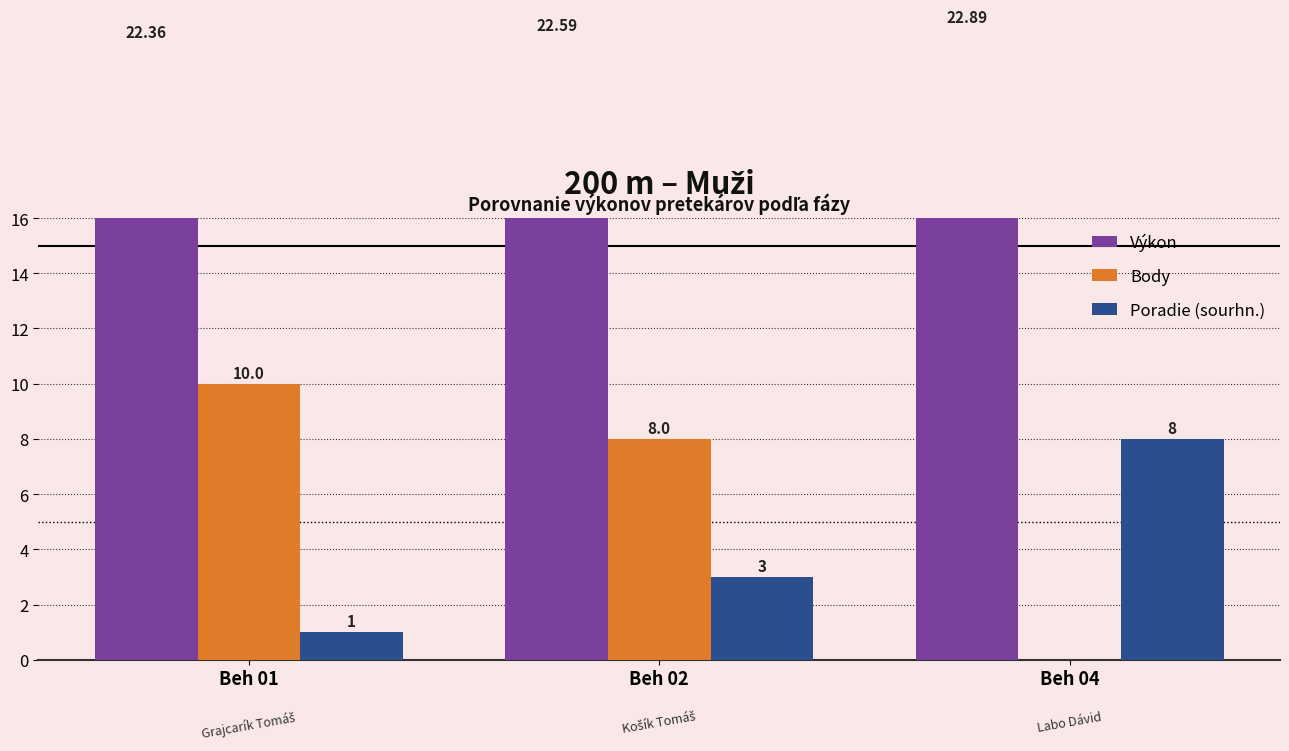

How many groups of bars are there?

3